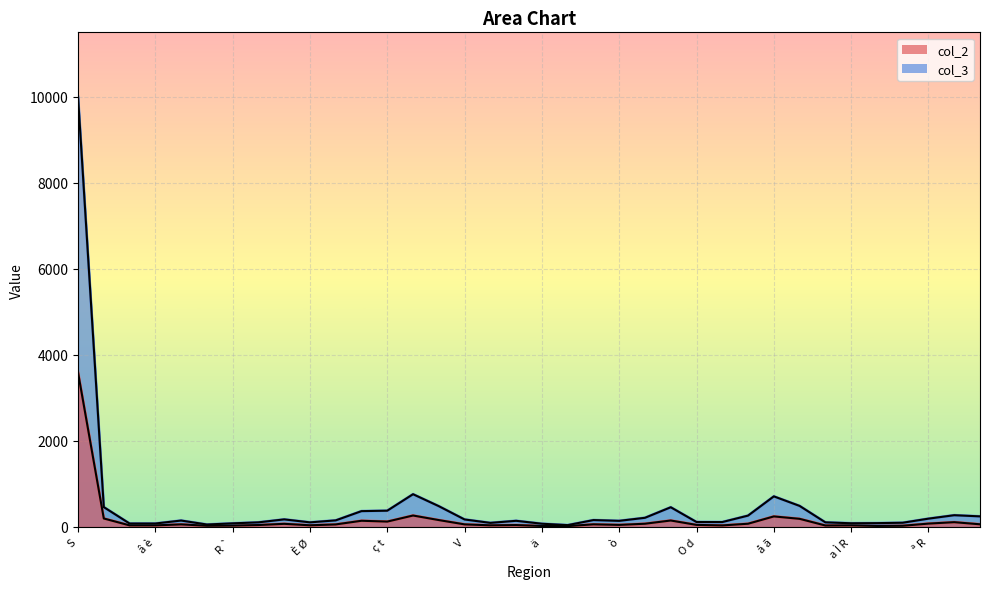

At which category is the sum across all series the highest?

S